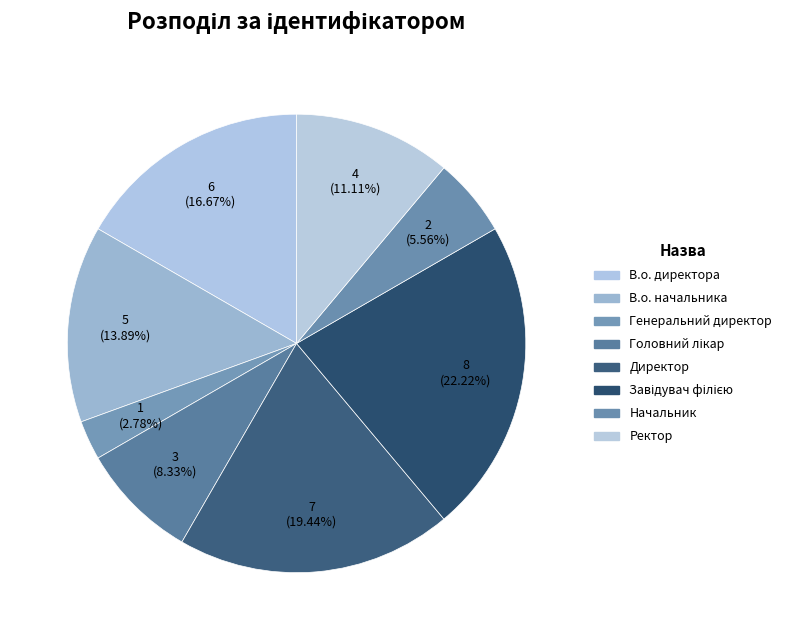

Combined, do Генеральний директор and В.о. начальника account for over 50%?

No